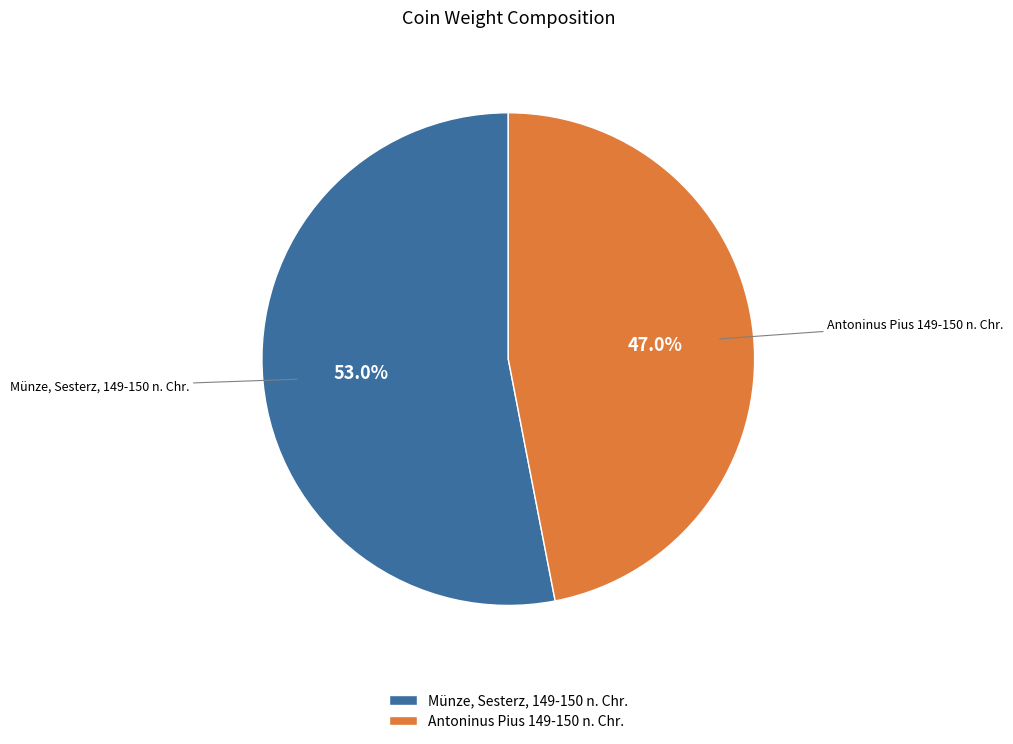

To the nearest percent, what is the difference between the Münze, Sesterz, 149-150 n. Chr. and Antoninus Pius 149-150 n. Chr. slice percentages?

6%